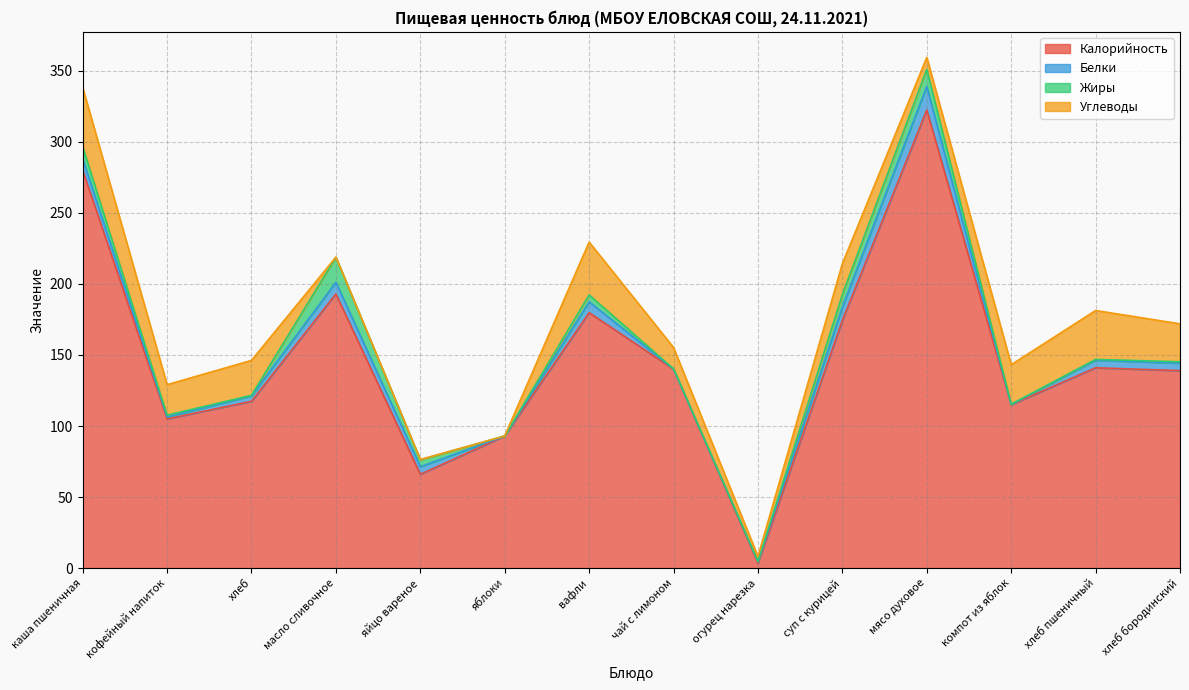

In Жиры, how many points are higher than both neighbors (excluding endpoints)?

3